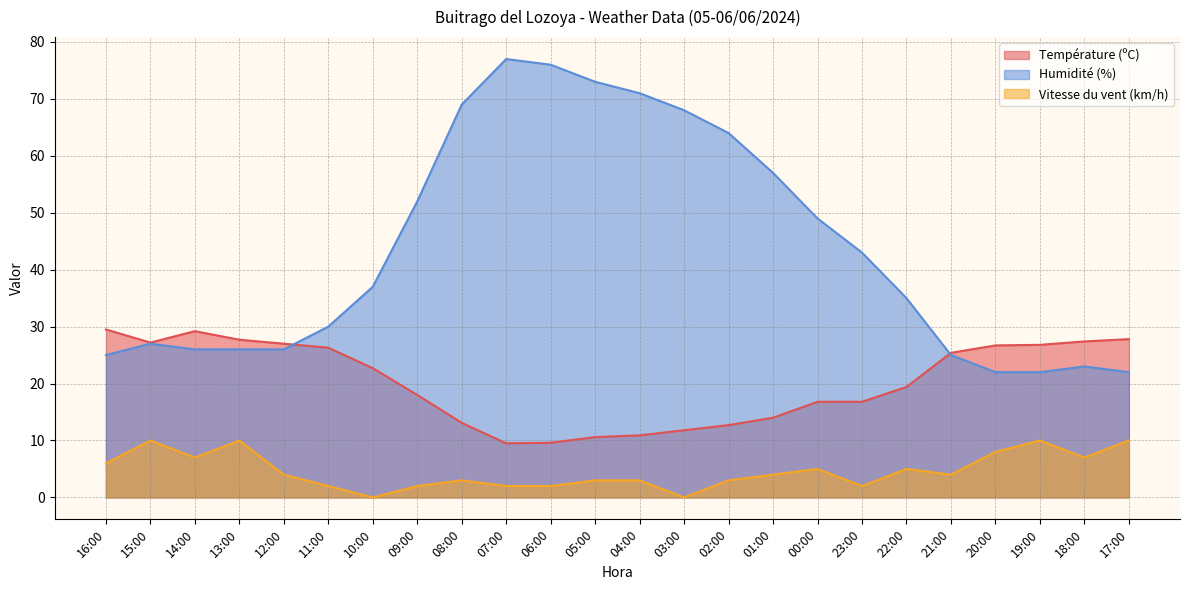

Which series has the largest total across all categories?

Humidité (%)